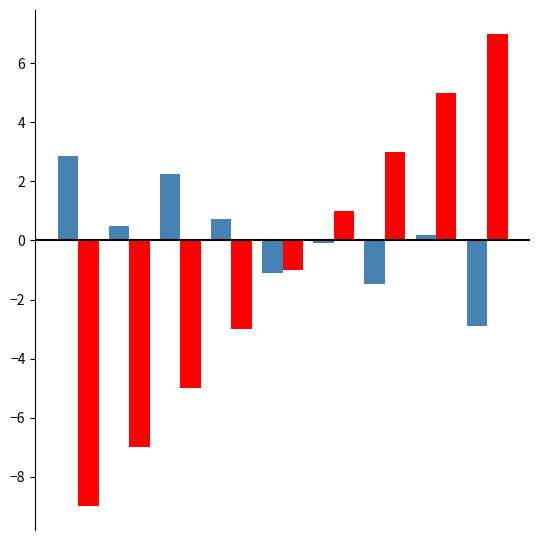

What is the greatest value displayed?

7.0